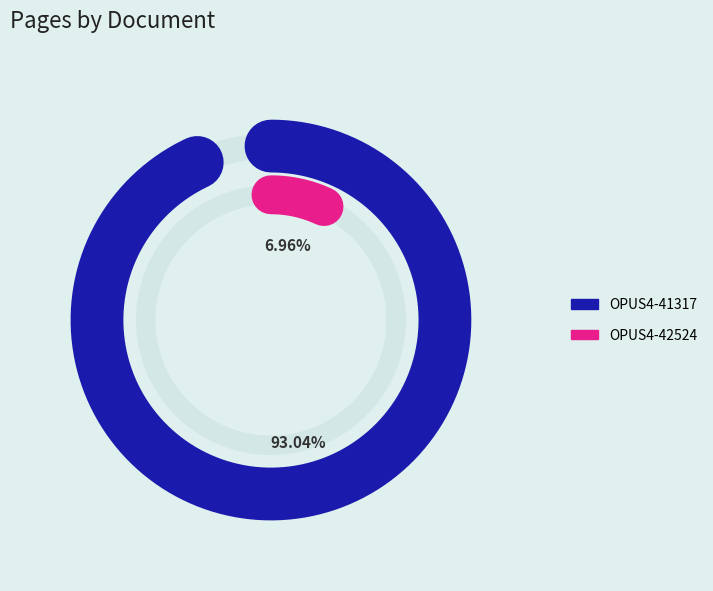

What is the largest slice in the pie chart?

OPUS4-41317